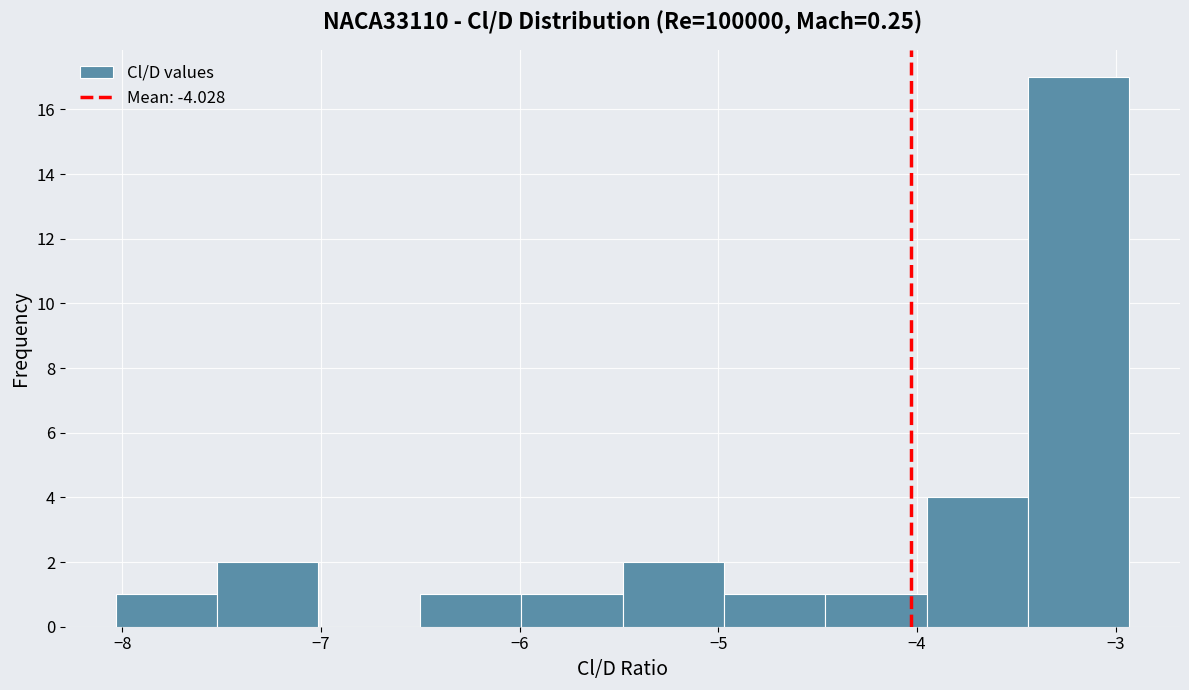

What is the height of the bar covering -7.5 to -7.0 on the x-axis? Neither the bar edges nor the heights are printed on the chart, so give them approximately, as read against the axes.

2